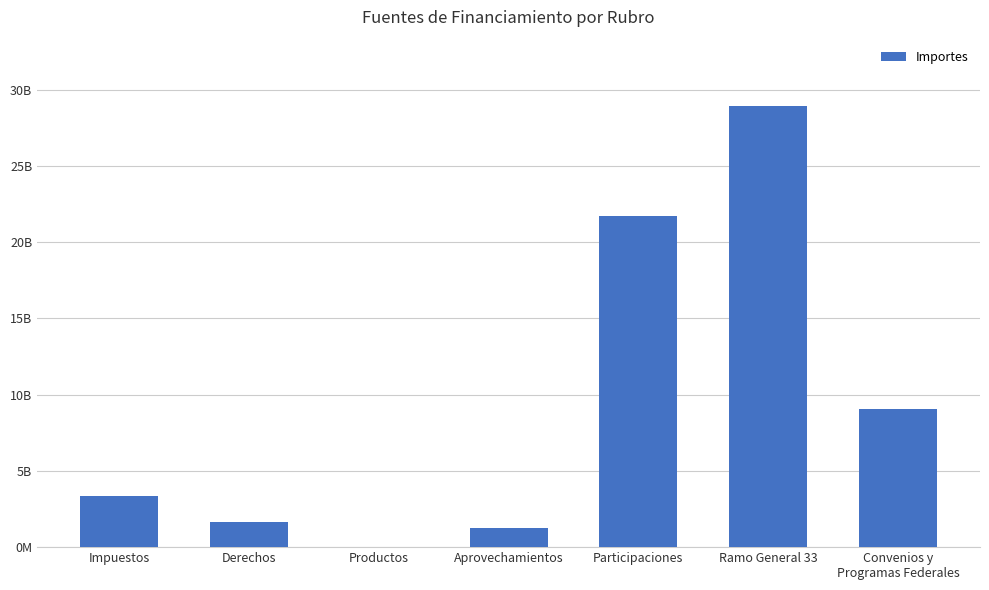

What is the value of the 3rd bar from the left?

326134